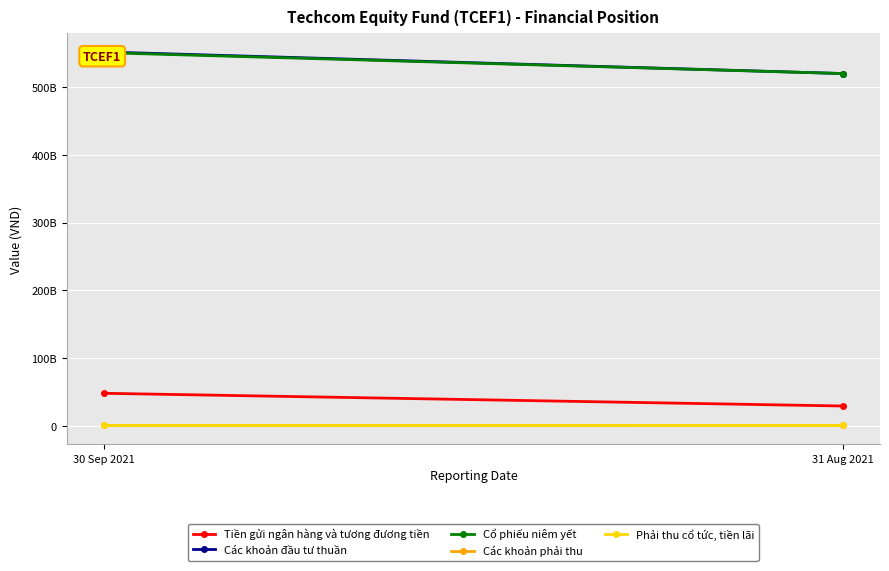

What is the value of the Các khoản đầu tư thuần point at the 2nd from the left?

520082792500